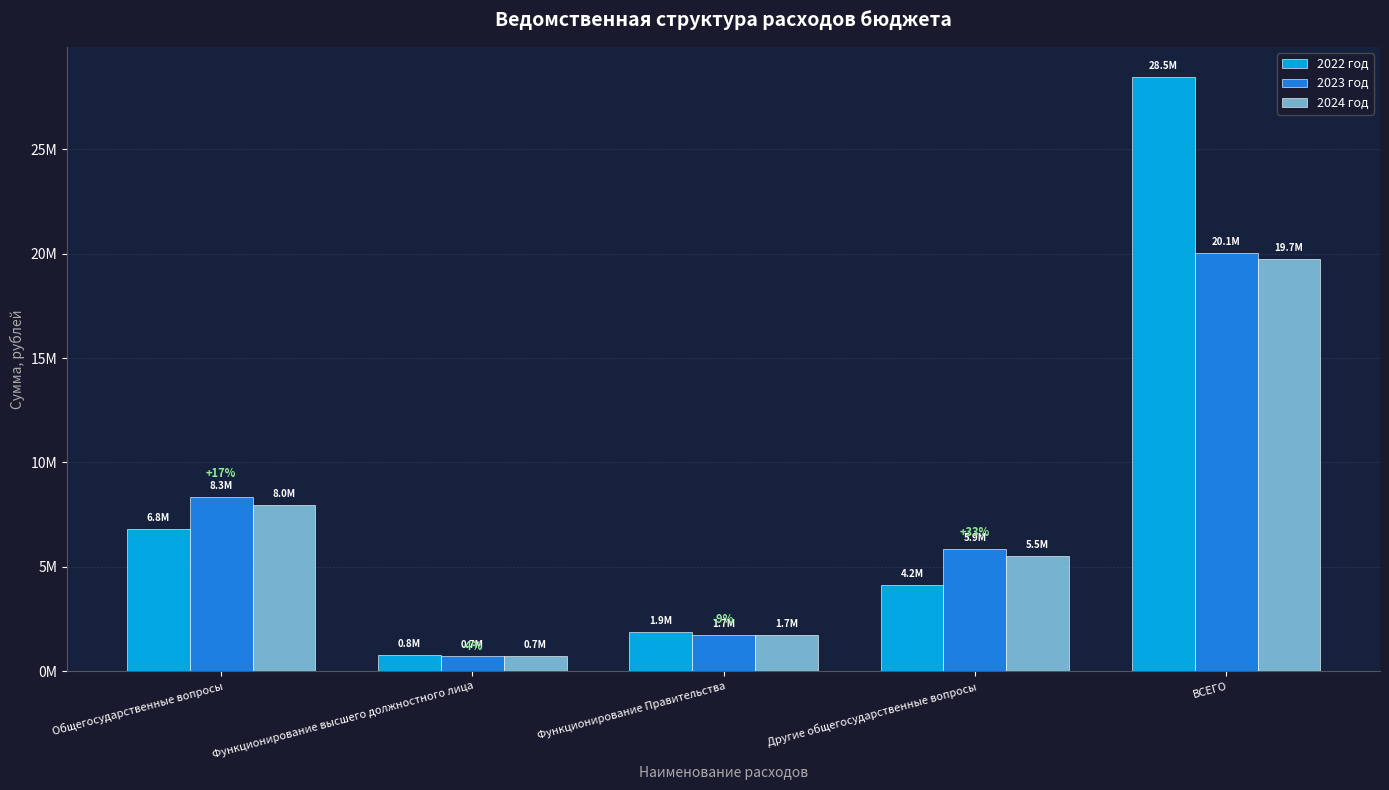

What is the difference between the maximum and minimum values in the 2023 год series?

19310302